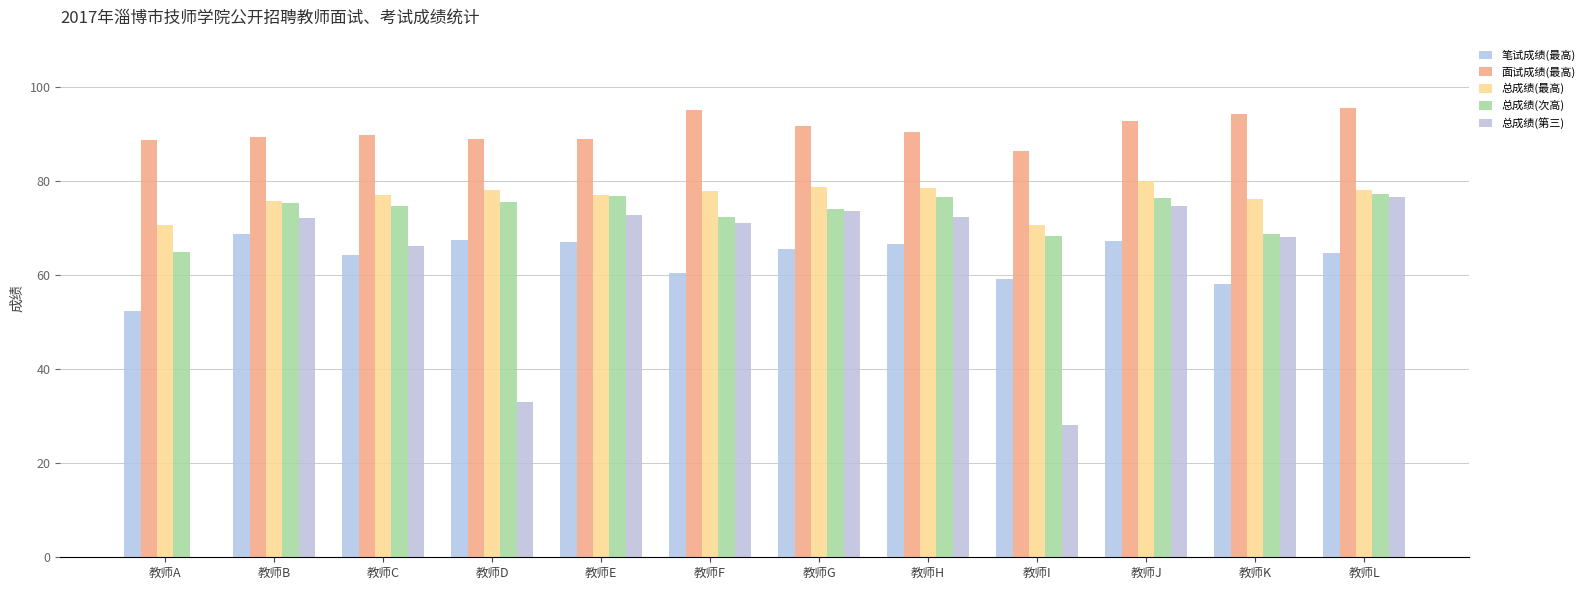

Count the number of categories in the chart.

12